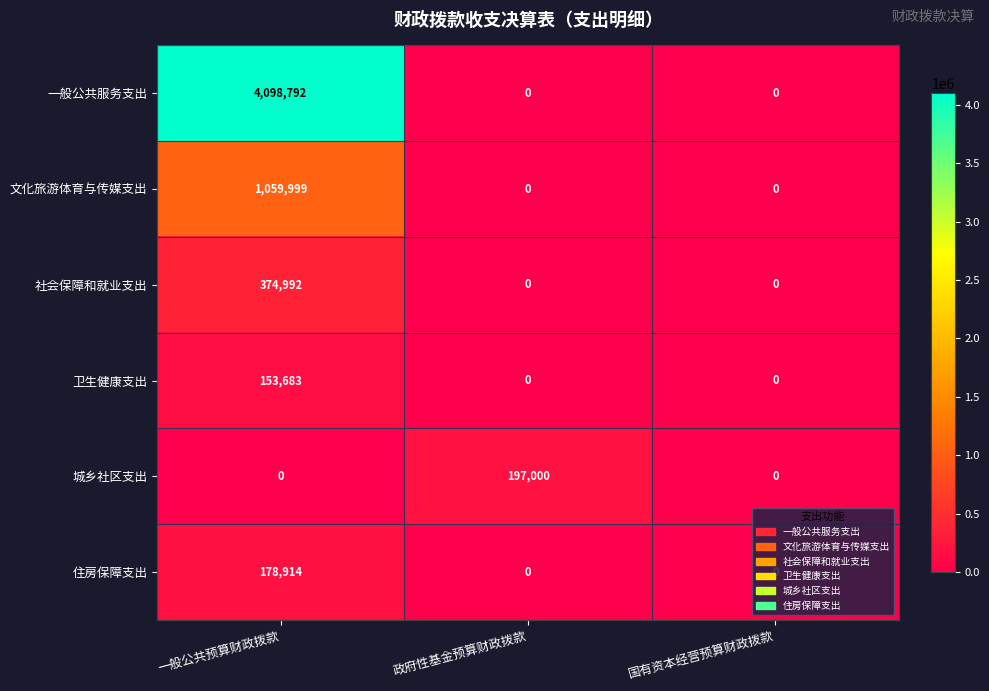

How many 社会保障和就业支出 values are between 0 and 374992?

3